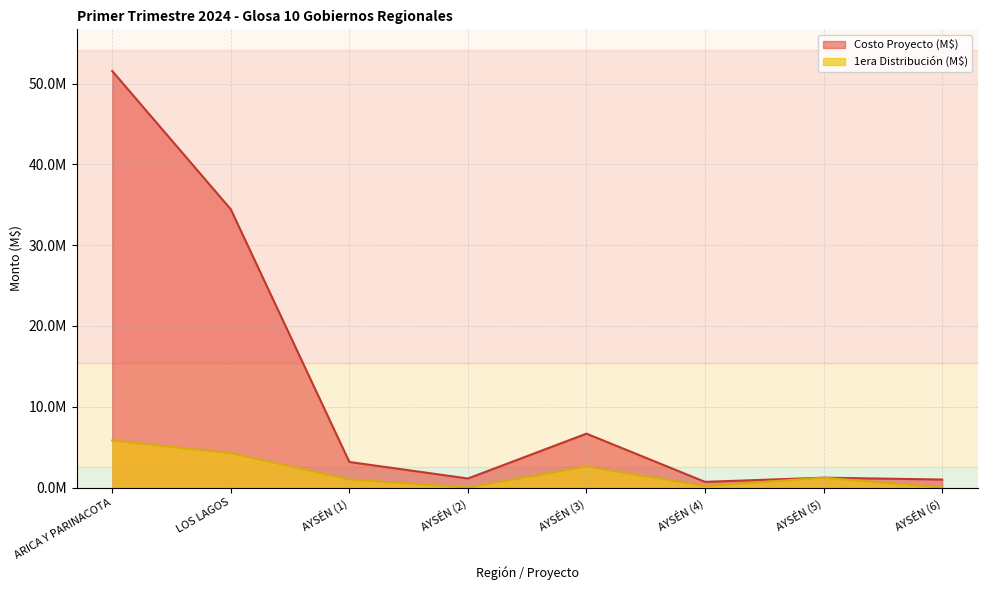

Rank the series at AYSÉN (1) from lowest to highest value.

1era Distribución (M$), Costo Proyecto (M$)